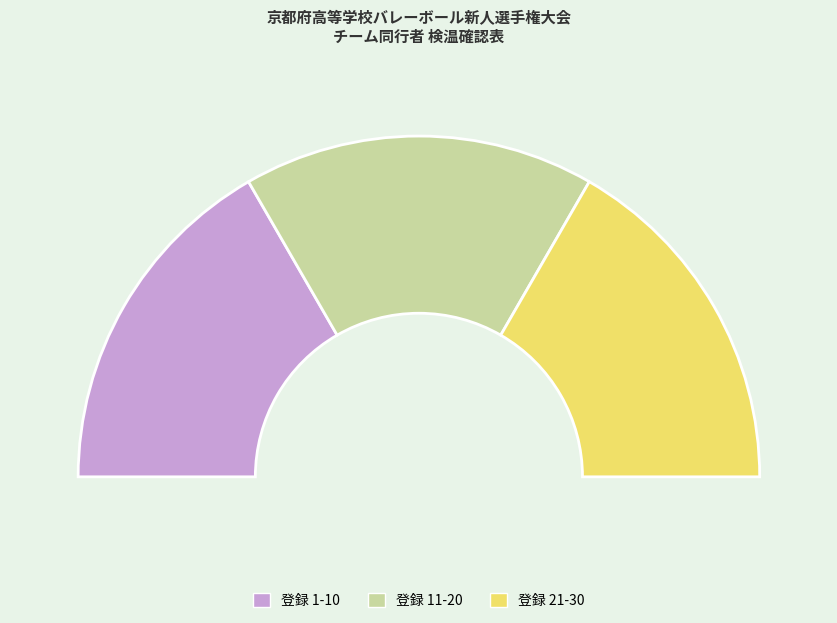

What portion of the pie excludes 10?

87.2%